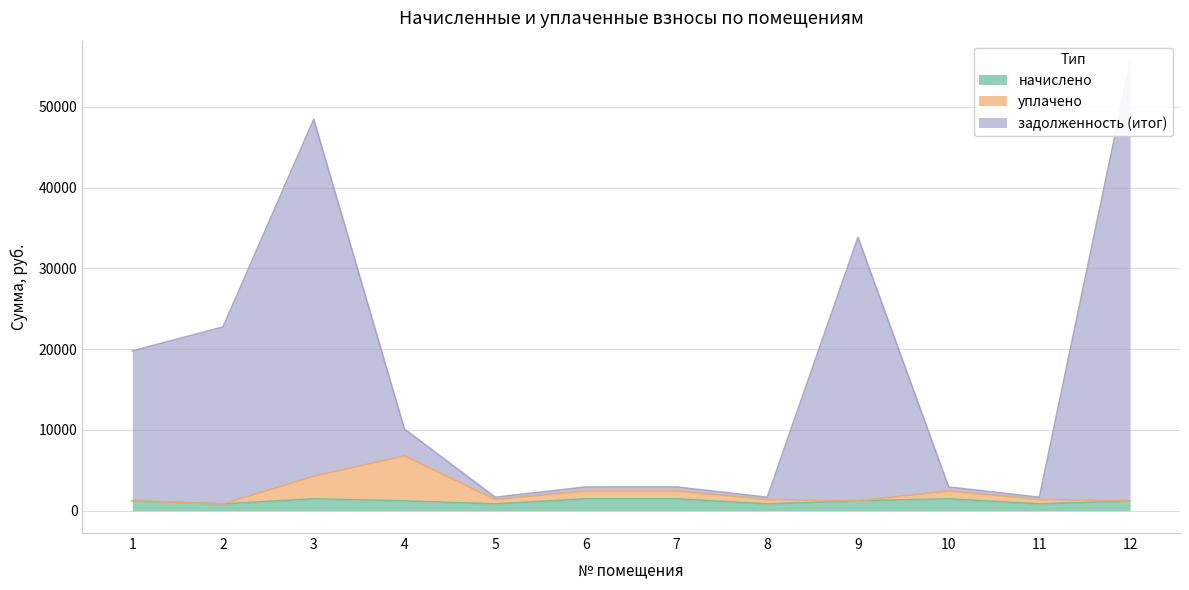

The value of задолженность (итог) at 11 is 1658.2. True or false?

True